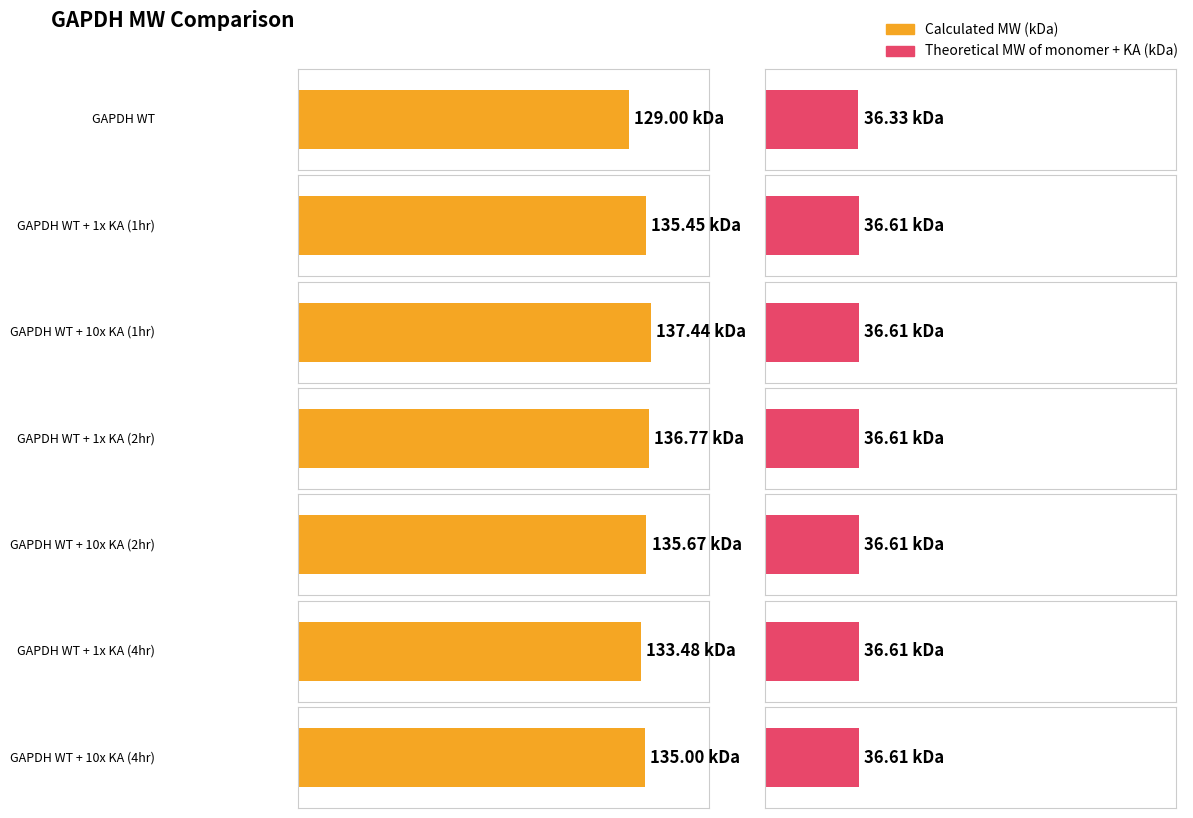

What is the label of the 4th bar from the right?

GAPDH WT + 1x KA (2hr)